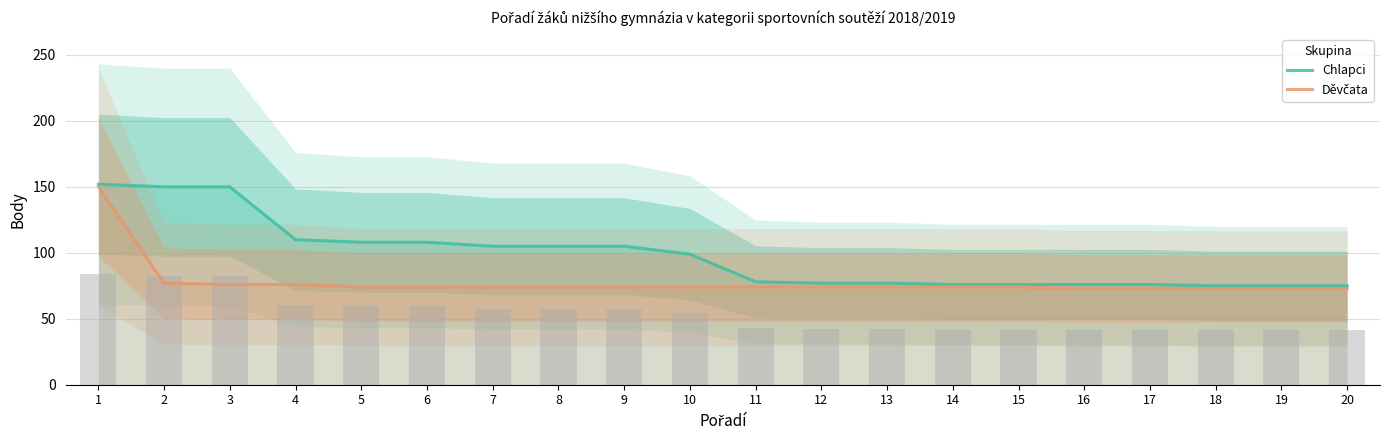

What is the sum of all Děvčata values?

1558